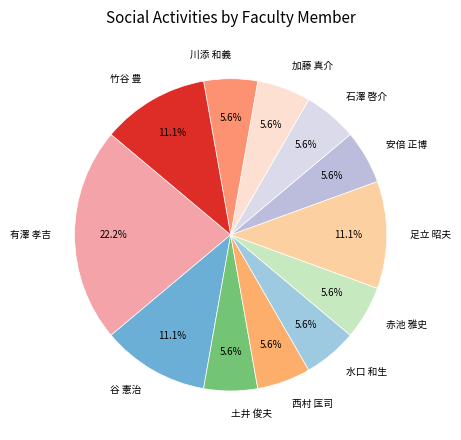

Approximately how many times larger is the value at 安倍 正博 compared to 谷 憲治?

0.5